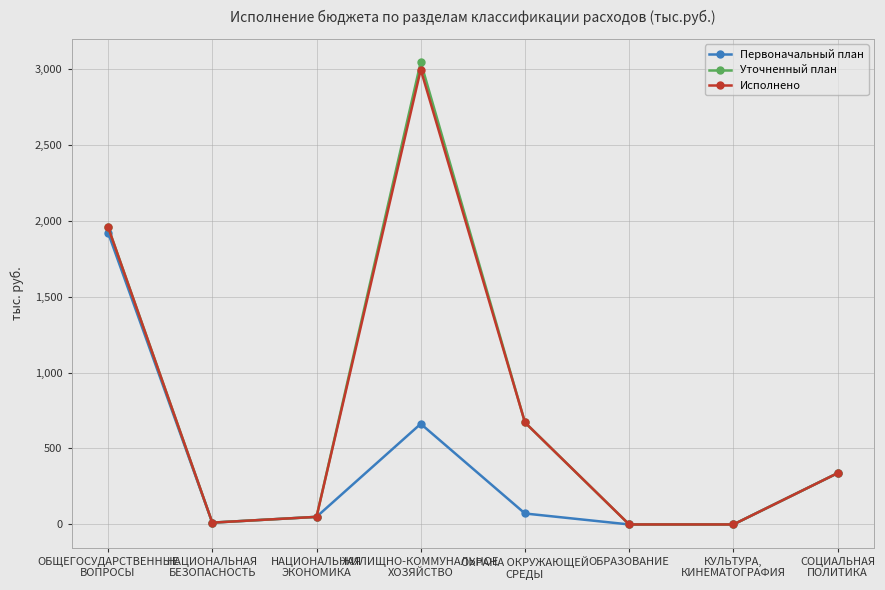

What is the average value of the Первоначальный план series?

381.9